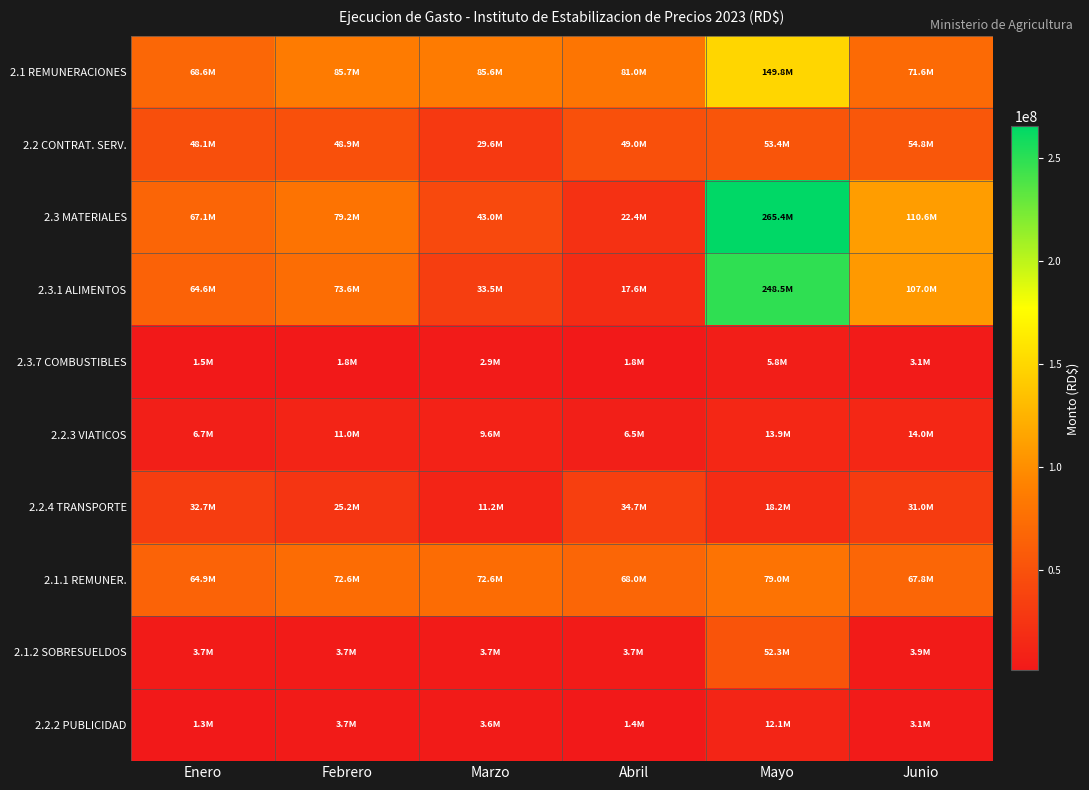

Reading left to right, transcribe all the data shown in this chart.

2.1 REMUNERACIONES: Enero=68556880.3	Febrero=85667498.8	Marzo=85578467.1	Abril=80992769.8	Mayo=149770950.2	Junio=71631445.8
2.2 CONTRAT. SERV.: Enero=48066650.9	Febrero=48892309.6	Marzo=29573696.1	Abril=49027078.3	Mayo=53400492.0	Junio=54788764.1
2.3 MATERIALES: Enero=67104921.1	Febrero=79200799.1	Marzo=43019633.1	Abril=22430571.9	Mayo=265357303.2	Junio=110640689.5
2.3.1 ALIMENTOS: Enero=64623384.9	Febrero=73556119.5	Marzo=33548578.3	Abril=17586920.1	Mayo=248482764.5	Junio=107049015.5
2.3.7 COMBUSTIBLES: Enero=1483179.5	Febrero=1766600.0	Marzo=2949416.7	Abril=1806100.0	Mayo=5793244.4	Junio=3147094.4
2.2.3 VIATICOS: Enero=6688950.0	Febrero=11021300.0	Marzo=9554100.0	Abril=6527100.0	Mayo=13881798.0	Junio=13985500.0
2.2.4 TRANSPORTE: Enero=32695358.3	Febrero=25222492.9	Marzo=11176151.7	Abril=34719019.8	Mayo=18166203.2	Junio=31002013.7
2.1.1 REMUNER.: Enero=64855527.2	Febrero=72561918.0	Marzo=72636293.0	Abril=67988730.5	Mayo=78959884.2	Junio=67757554.6
2.1.2 SOBRESUELDOS: Enero=3701353.1	Febrero=3723353.1	Marzo=3748353.1	Abril=3728400.4	Mayo=52346141.8	Junio=3873891.2
2.2.2 PUBLICIDAD: Enero=1331888.0	Febrero=3660061.9	Marzo=3561645.4	Abril=1385832.1	Mayo=12080034.3	Junio=3064103.0